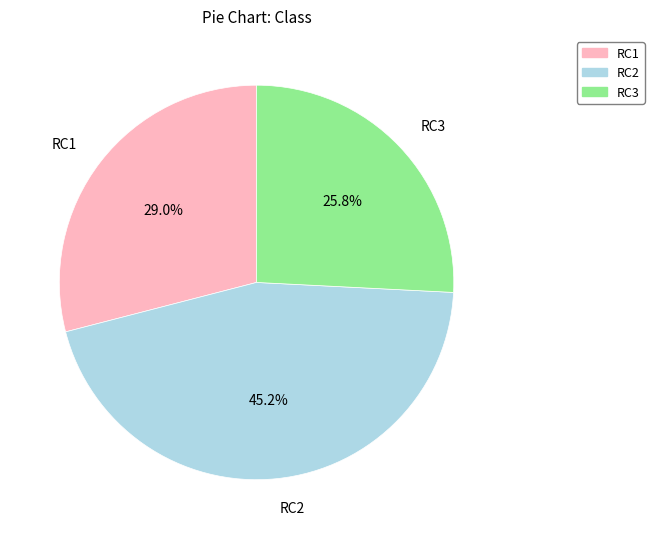

Count the number of slices in the pie.

3